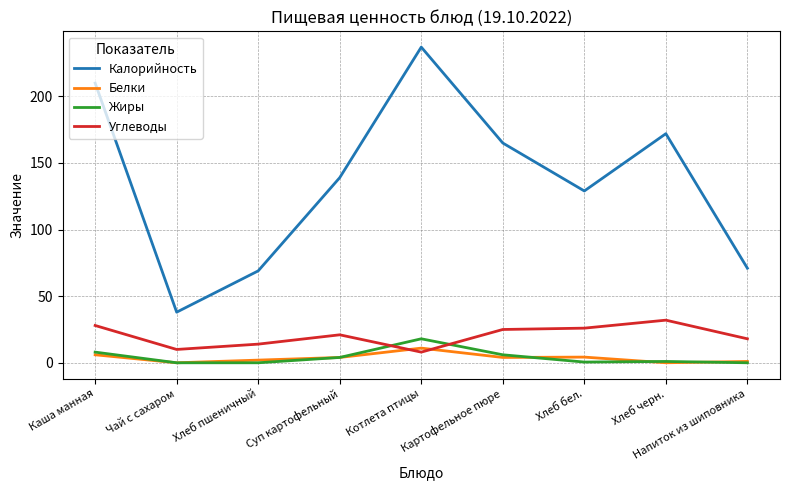

The value of Калорийность at Напиток из шиповника is 71.0. True or false?

True